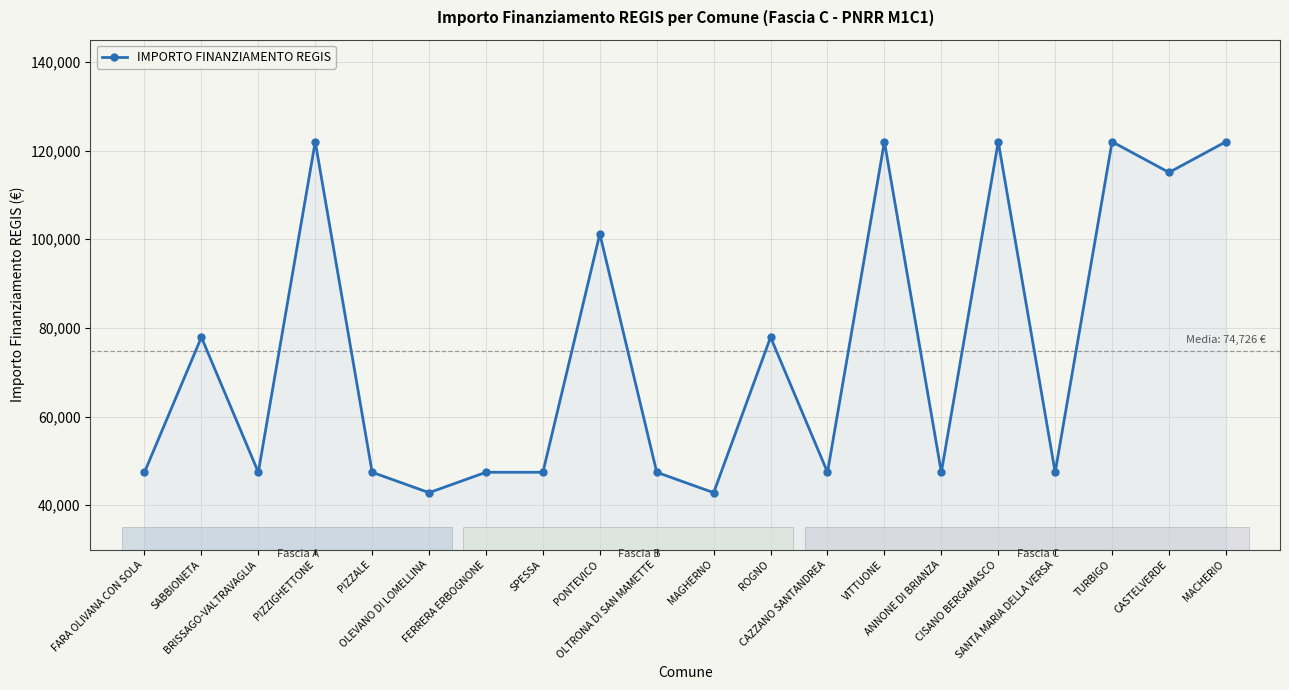

Reading left to right, what are all the values shown in this chart?

47427	77897	47427	121992	47427	42824	47427	47427	101208	47427	42824	77897	47427	121992	47427	121992	47427	121992	115064	121992